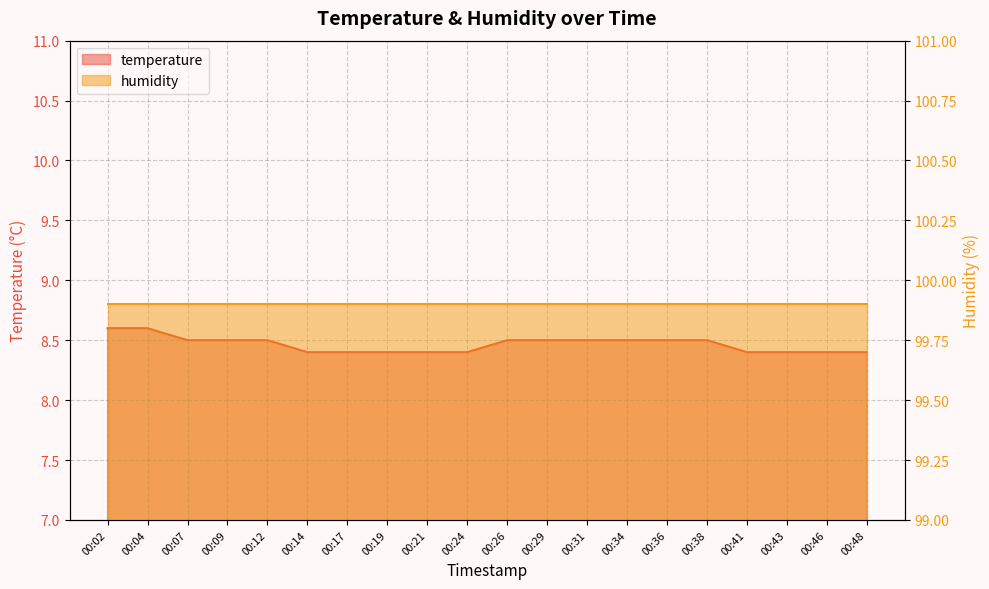

Reading right to left, what are all the values shown in this chart?

8.4	8.4	8.4	8.4	8.5	8.5	8.5	8.5	8.5	8.5	8.4	8.4	8.4	8.4	8.4	8.5	8.5	8.5	8.6	8.6